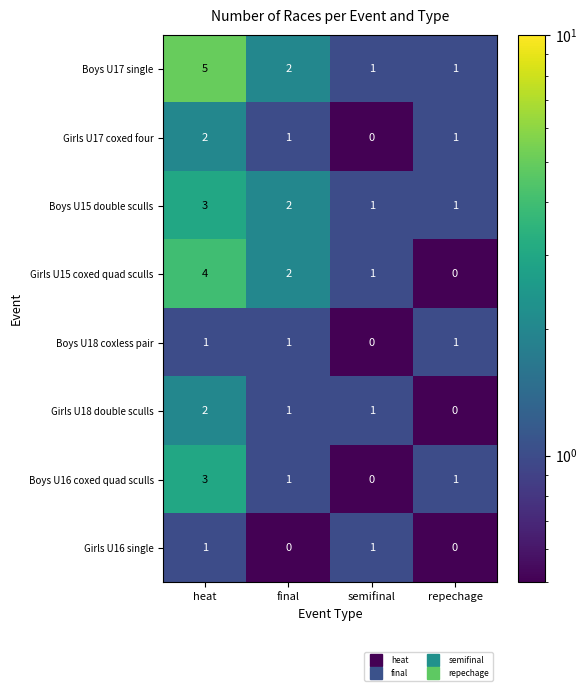

What is the total value across all series at heat?

21